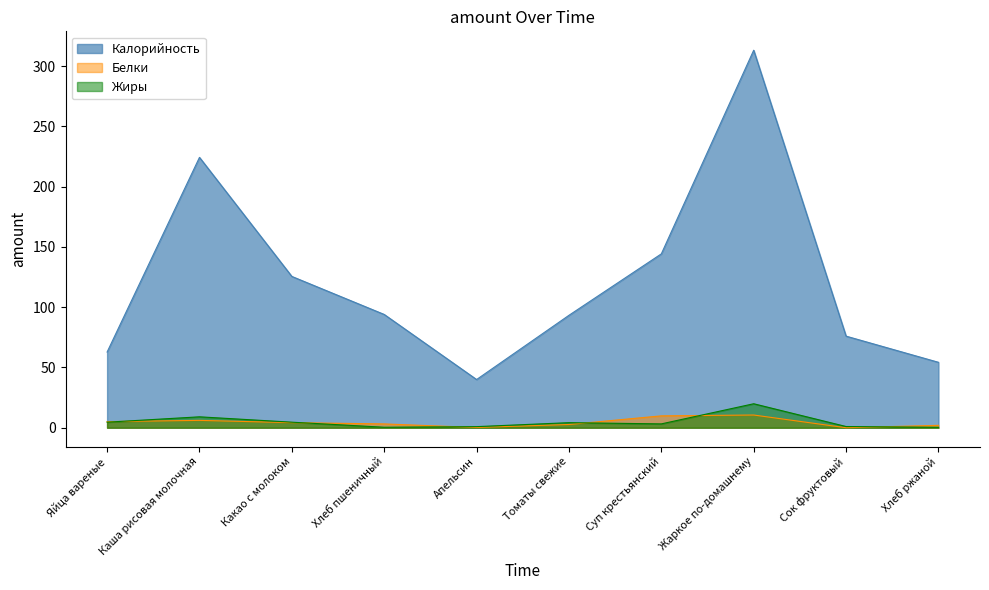

At which category does the chart reach its peak across all series?

Жаркое по-домашнему